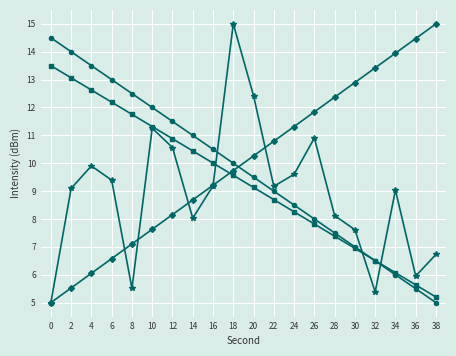

What is the total value across all series at 28?

35.4